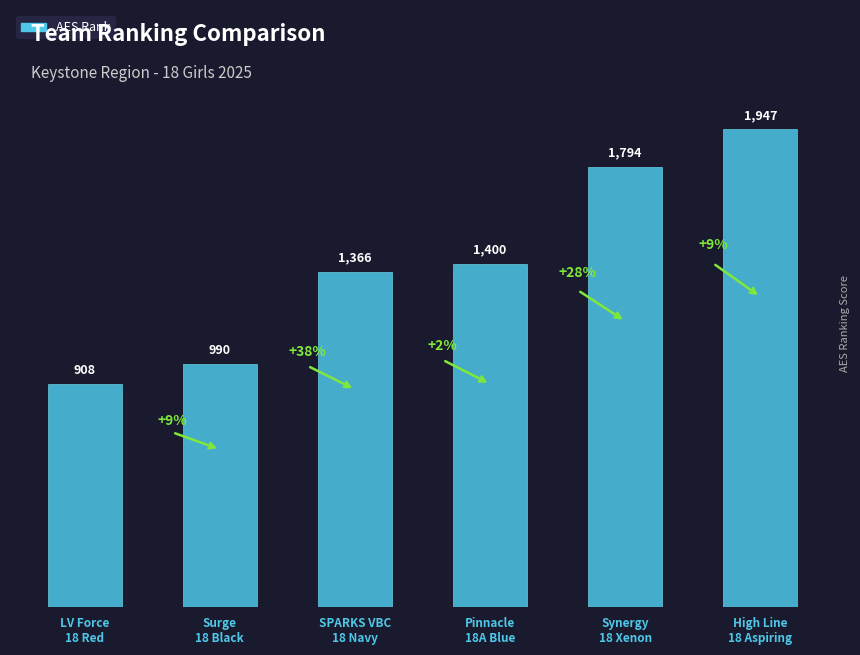

Between Pinnacle
18A Blue and LV Force
18 Red, which is larger?

Pinnacle
18A Blue